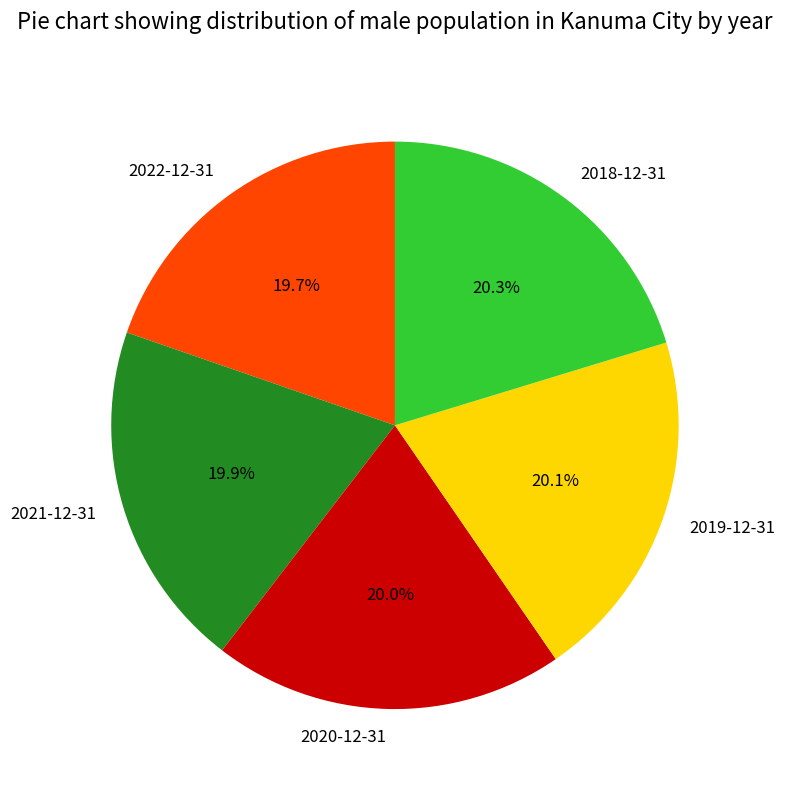

Is it true that 2021-12-31 is 20% of the pie?

True